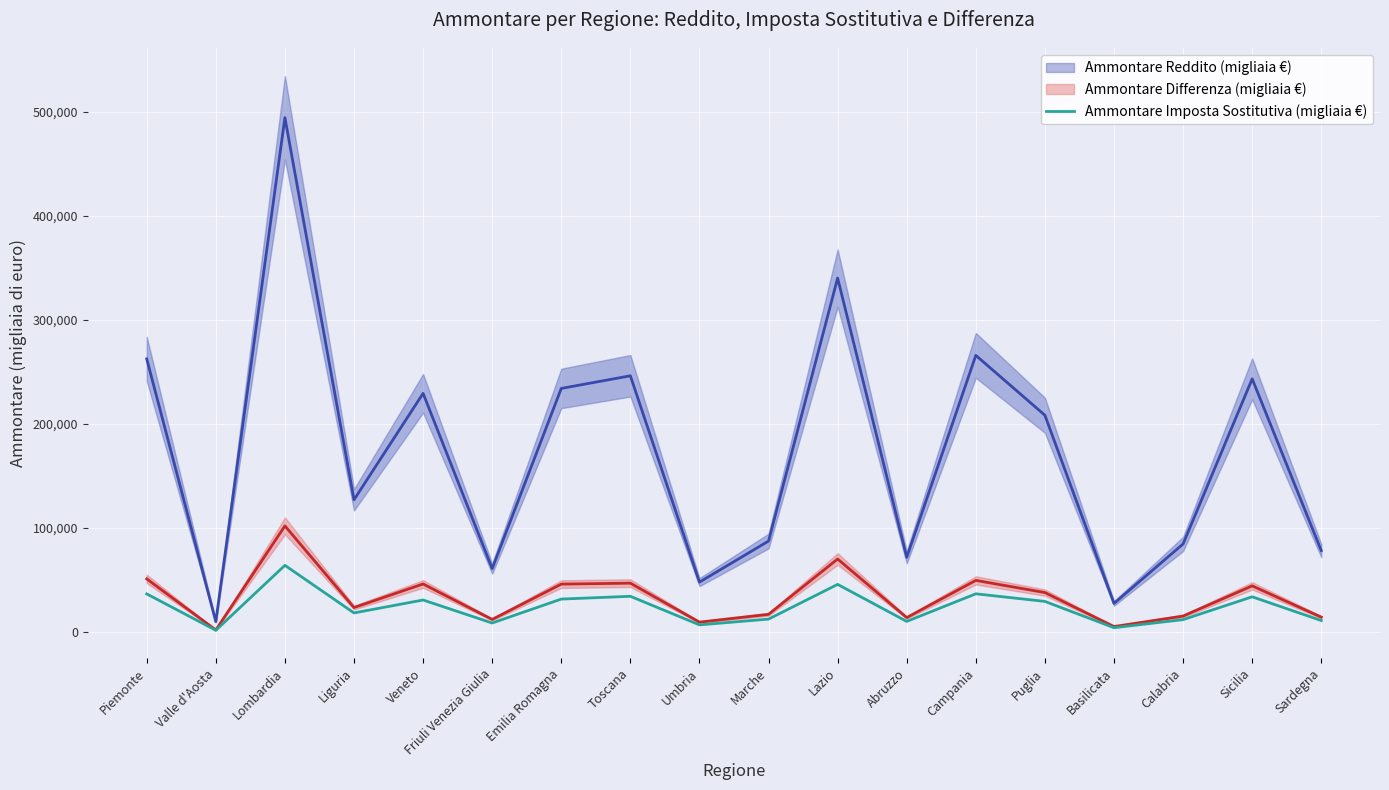

Is it true that Ammontare Imposta Sostitutiva (migliaia €) equals 51726 at Toscana?

False